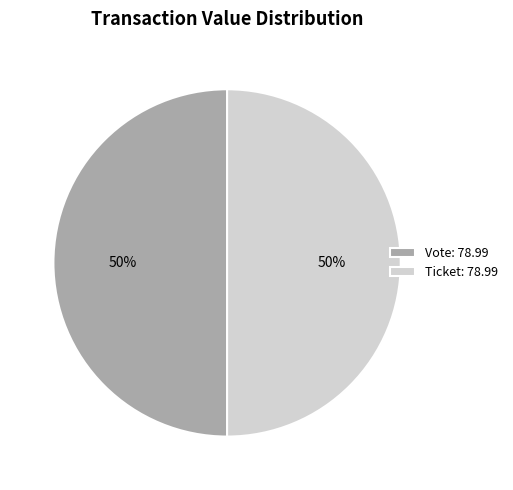

Approximately how many times larger is the value at Vote: 78.99 compared to Ticket: 78.99?

1.0